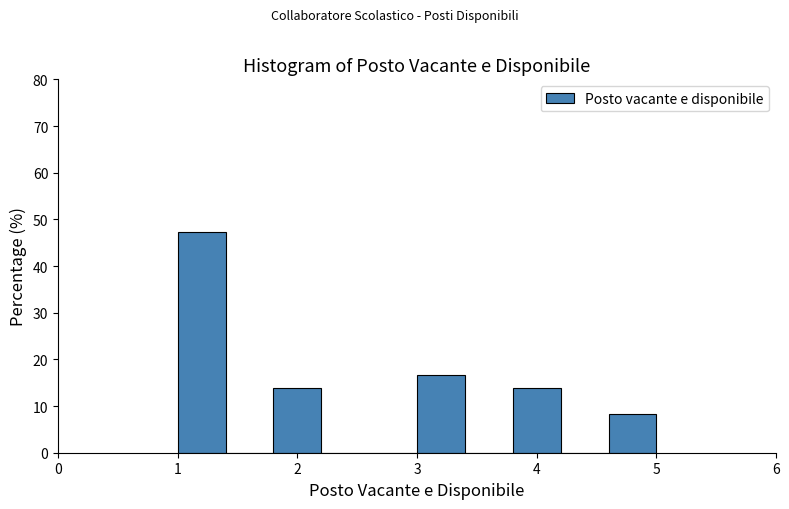

Reading left to right, transcribe this chart: for each bar, give the range it covers on the x-axis and its height. The values are not printed on the chart, so give them approximately, as read against the axis.

1.0 to 1.4: 47
1.4 to 1.8: 0
1.8 to 2.2: 14
2.2 to 2.6: 0
2.6 to 3.0: 0
3.0 to 3.4: 17
3.4 to 3.8: 0
3.8 to 4.2: 14
4.2 to 4.6: 0
4.6 to 5.0: 8